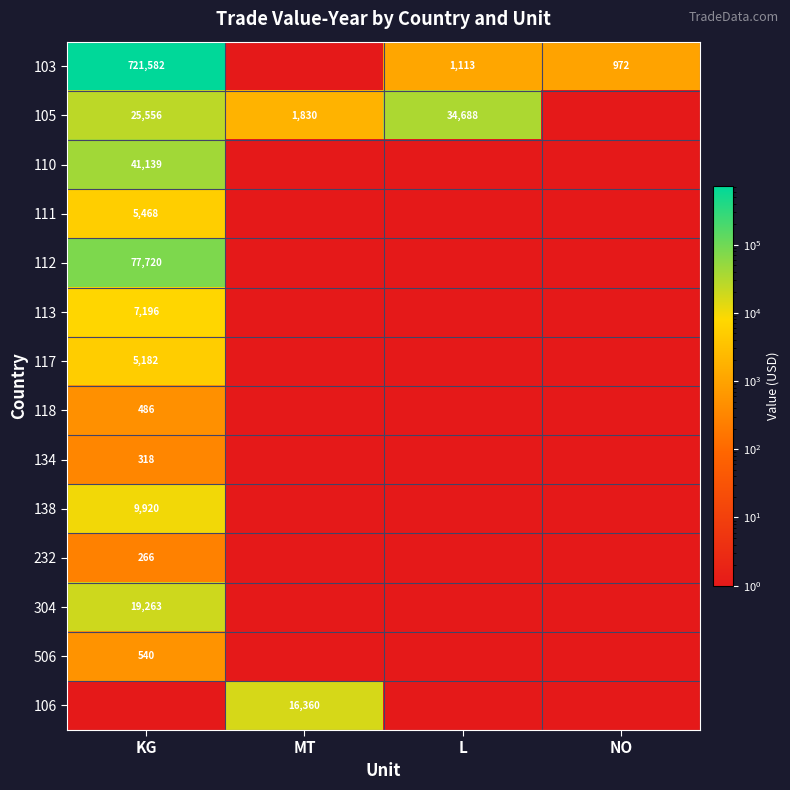

True or false: 103 has a value of 298.4 at NO.

False